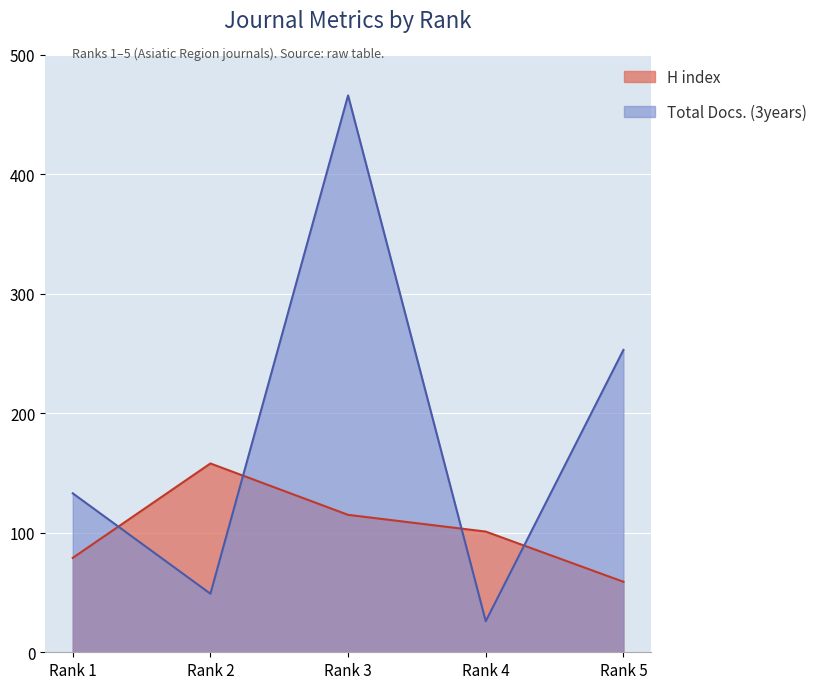

Is it true that H index equals 59 at Rank 5?

True